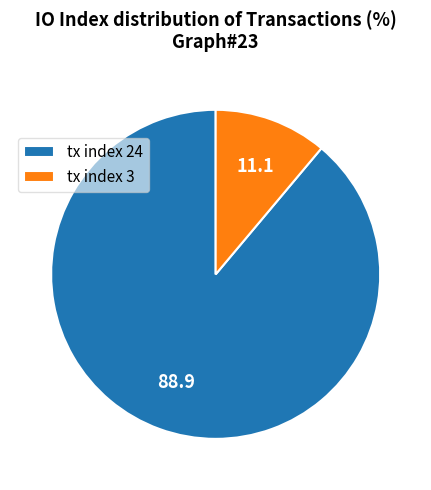

Which category has the biggest portion of the pie?

tx index 24